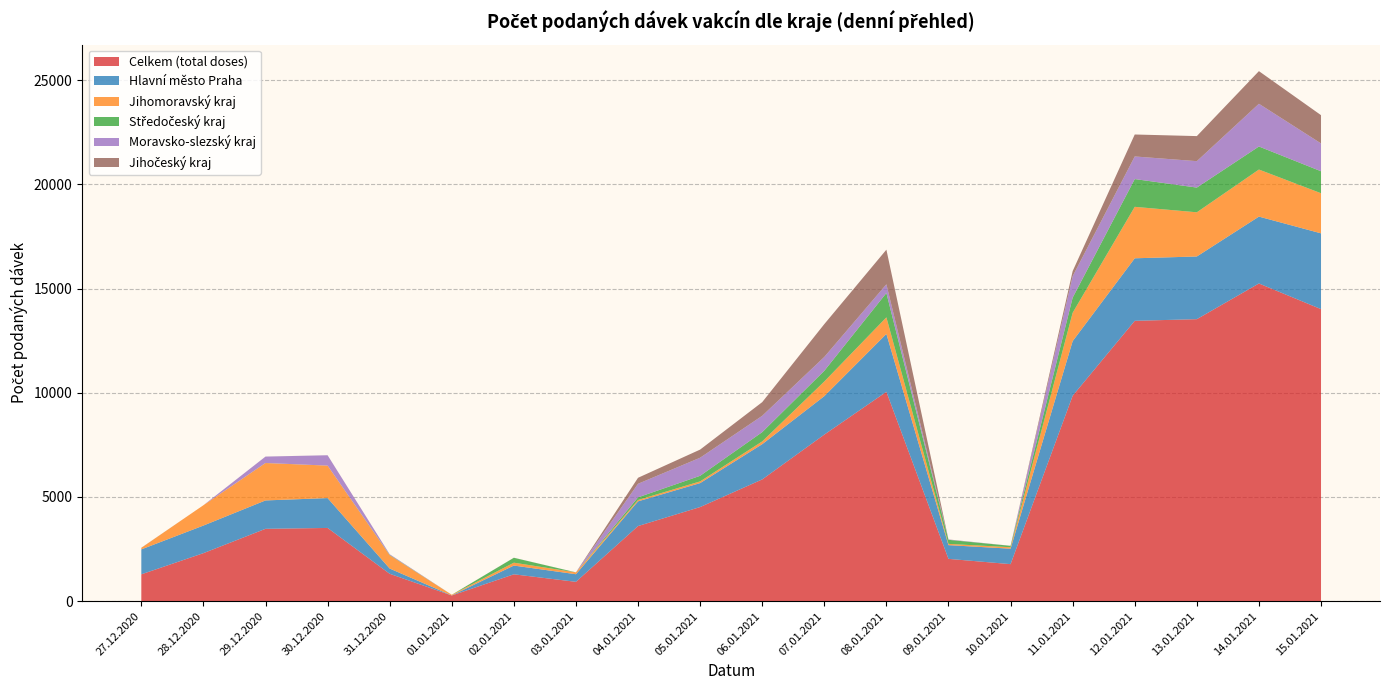

Reading left to right, what are all the values shown in this chart?

Celkem (total doses): 27.12.2020=1287	28.12.2020=2303	29.12.2020=3471	30.12.2020=3513	31.12.2020=1313	01.01.2021=271	02.01.2021=1288	03.01.2021=927	04.01.2021=3604	05.01.2021=4516	06.01.2021=5842	07.01.2021=7993	08.01.2021=10048	09.01.2021=2029	10.01.2021=1776	11.01.2021=9858	12.01.2021=13455	13.01.2021=13534	14.01.2021=15247	15.01.2021=14016
Hlavní město Praha: 27.12.2020=1197	28.12.2020=1325	29.12.2020=1363	30.12.2020=1434	31.12.2020=252	01.01.2021=3	02.01.2021=420	03.01.2021=365	04.01.2021=1186	05.01.2021=1150	06.01.2021=1692	07.01.2021=1847	08.01.2021=2778	09.01.2021=659	10.01.2021=742	11.01.2021=2622	12.01.2021=3001	13.01.2021=3009	14.01.2021=3210	15.01.2021=3638
Jihomoravský kraj: 27.12.2020=74	28.12.2020=976	29.12.2020=1795	30.12.2020=1558	31.12.2020=639	01.01.2021=31	02.01.2021=138	03.01.2021=89	04.01.2021=65	05.01.2021=82	06.01.2021=133	07.01.2021=703	08.01.2021=795	09.01.2021=60	10.01.2021=70	11.01.2021=1362	12.01.2021=2470	13.01.2021=2121	14.01.2021=2259	15.01.2021=1925
Středočeský kraj: 27.12.2020=2	28.12.2020=0	29.12.2020=3	30.12.2020=0	31.12.2020=18	01.01.2021=1	02.01.2021=235	03.01.2021=0	04.01.2021=127	05.01.2021=268	06.01.2021=445	07.01.2021=514	08.01.2021=1169	09.01.2021=195	10.01.2021=66	11.01.2021=726	12.01.2021=1333	13.01.2021=1186	14.01.2021=1106	15.01.2021=1055
Moravsko-slezský kraj: 27.12.2020=3	28.12.2020=0	29.12.2020=306	30.12.2020=497	31.12.2020=30	01.01.2021=0	02.01.2021=0	03.01.2021=1	04.01.2021=651	05.01.2021=868	06.01.2021=784	07.01.2021=664	08.01.2021=418	09.01.2021=12	10.01.2021=2	11.01.2021=1028	12.01.2021=1085	13.01.2021=1268	14.01.2021=2051	15.01.2021=1335
Jihočeský kraj: 27.12.2020=1	28.12.2020=0	29.12.2020=1	30.12.2020=1	31.12.2020=0	01.01.2021=1	02.01.2021=3	03.01.2021=1	04.01.2021=288	05.01.2021=390	06.01.2021=656	07.01.2021=1576	08.01.2021=1662	09.01.2021=6	10.01.2021=1	11.01.2021=245	12.01.2021=1054	13.01.2021=1203	14.01.2021=1566	15.01.2021=1357